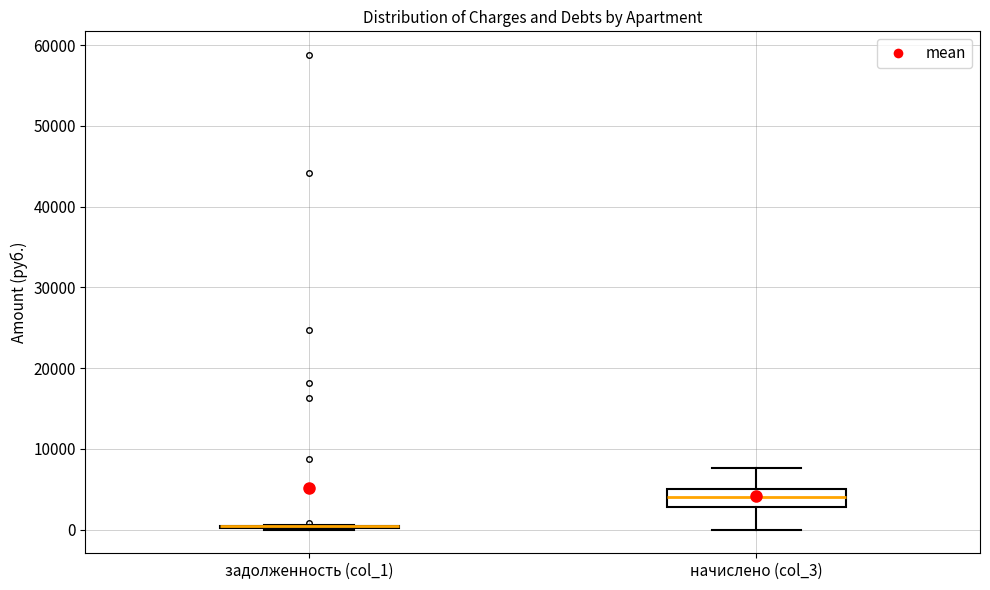

Reading left to right, read every box against the y-axis: the position of its median line, the range the box covers, and the ends of its whiskers. The values are not printed on the chart, so give them approximately, as read against the axis.

задолженность (col_1): box collapsed to a line at 0, whiskers 0 to 1000
начислено (col_3): median 4000, box 3000 to 5000, whiskers 0 to 8000